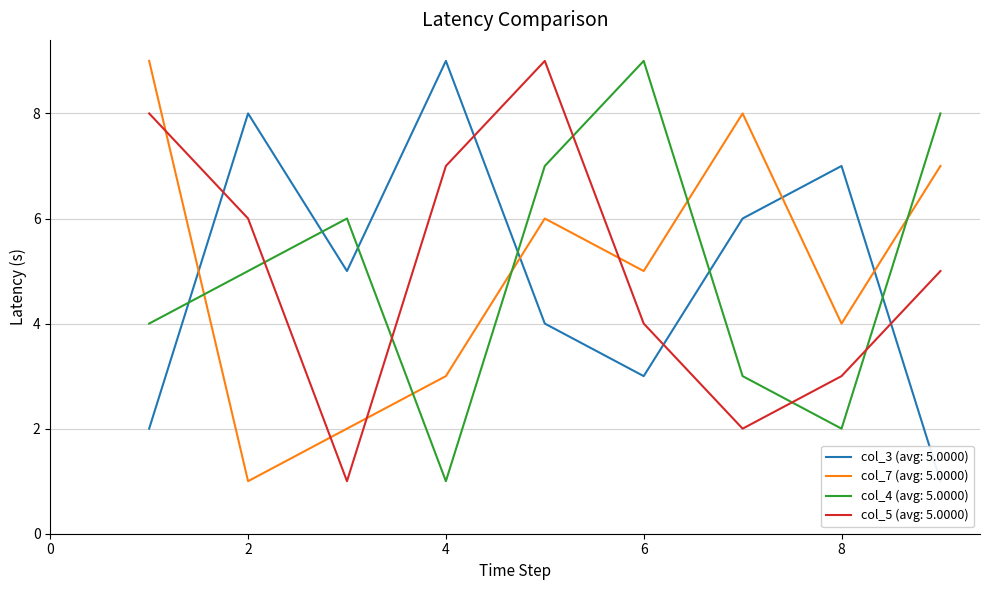

True or false: col_7 and col_5 cross at least once.

True